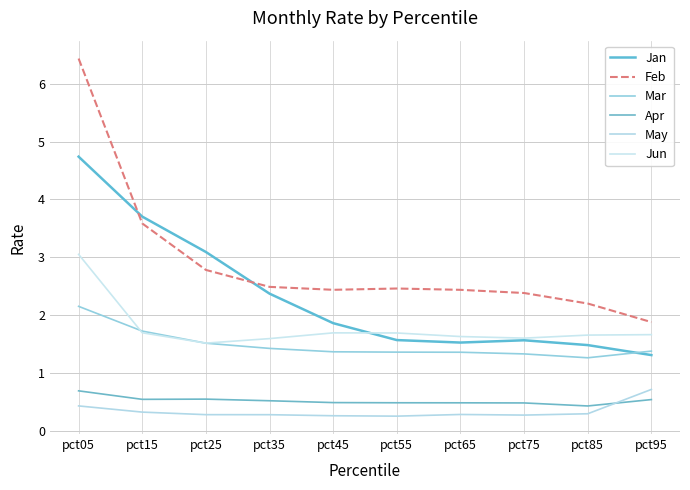

At which category does Jan reach its first local valley?

pct65